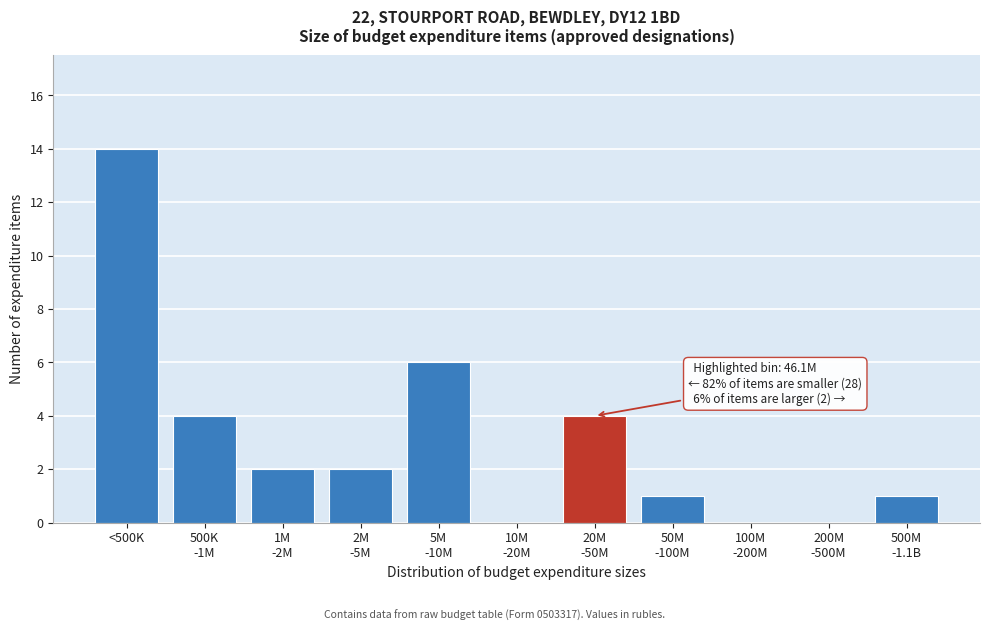

True or false: the data shows 14 at <500K.

True